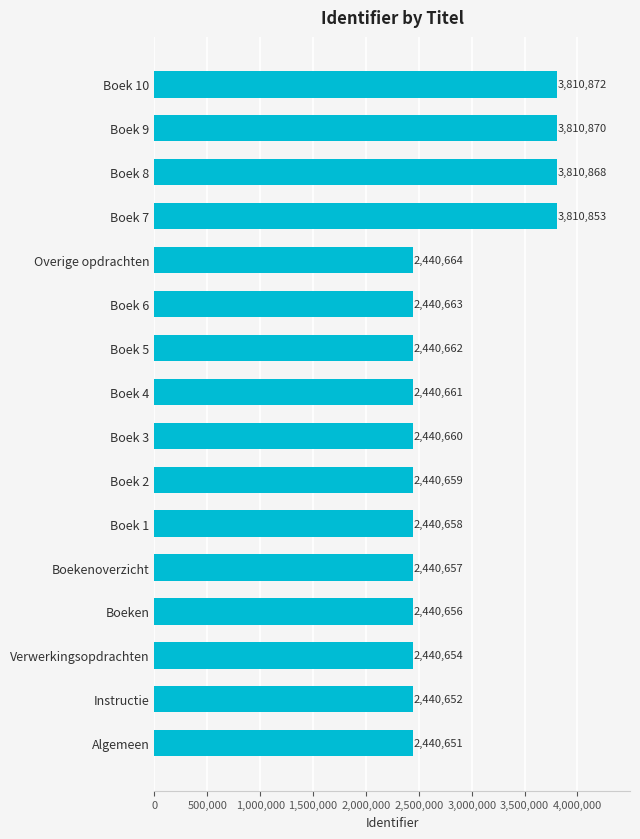

What is the difference between the second highest and minimum values?

1370219